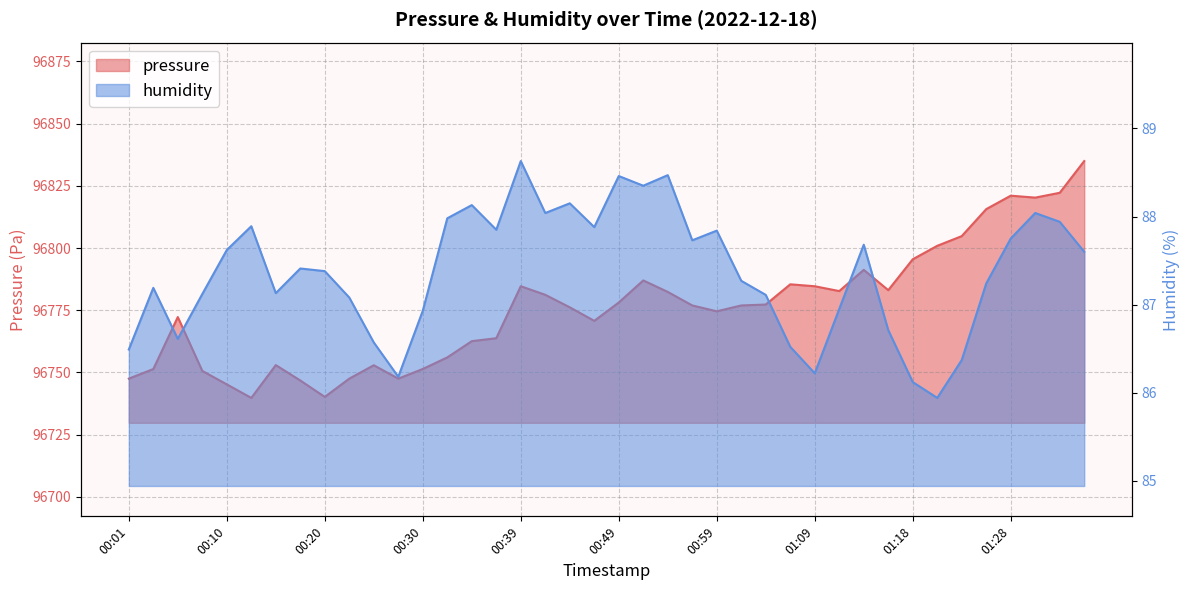

At which label does pressure reach its peak?

01:36